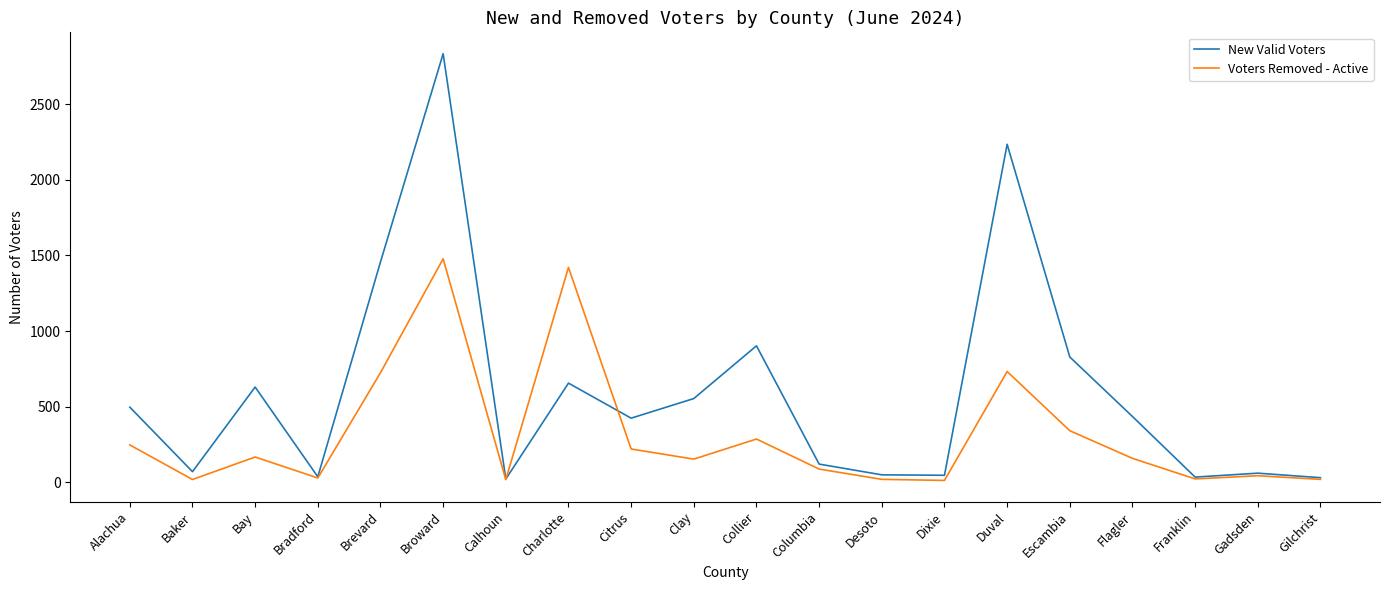

What is the maximum value shown in the chart?

2836